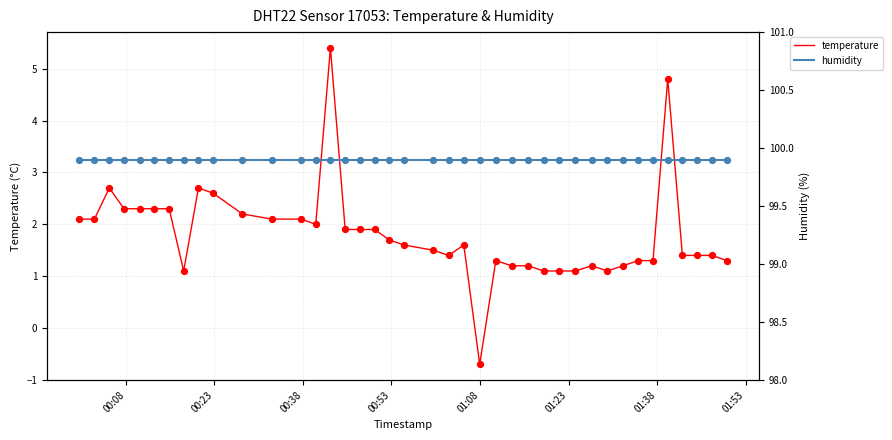

Which series has the largest Y range (max minus min)?

temperature